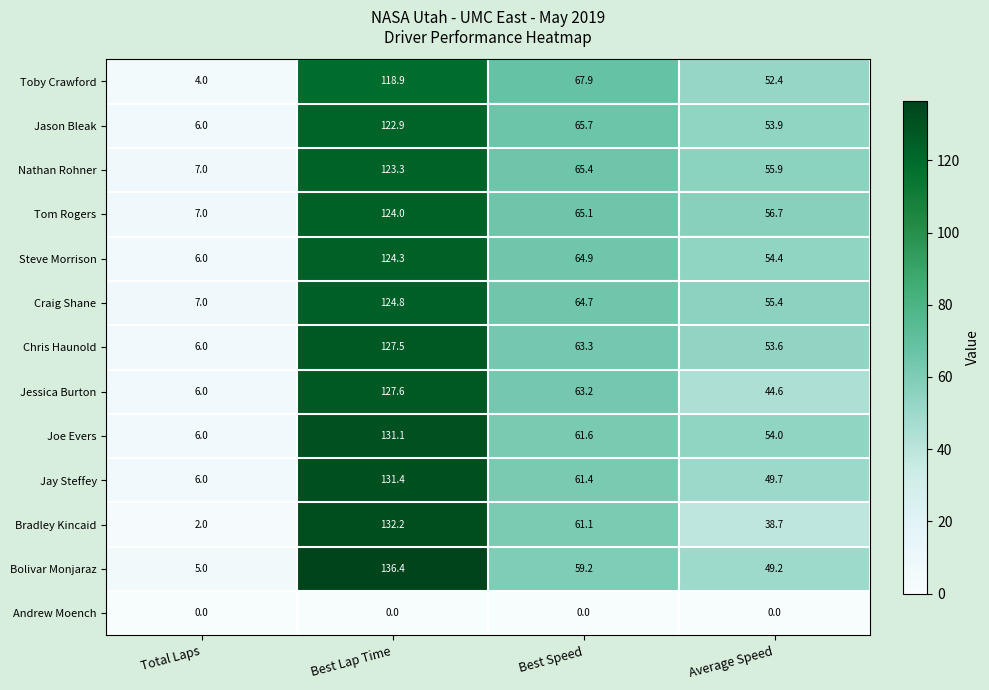

The Bolivar Monjaraz series shows 85.0 at Average Speed. True or false?

False